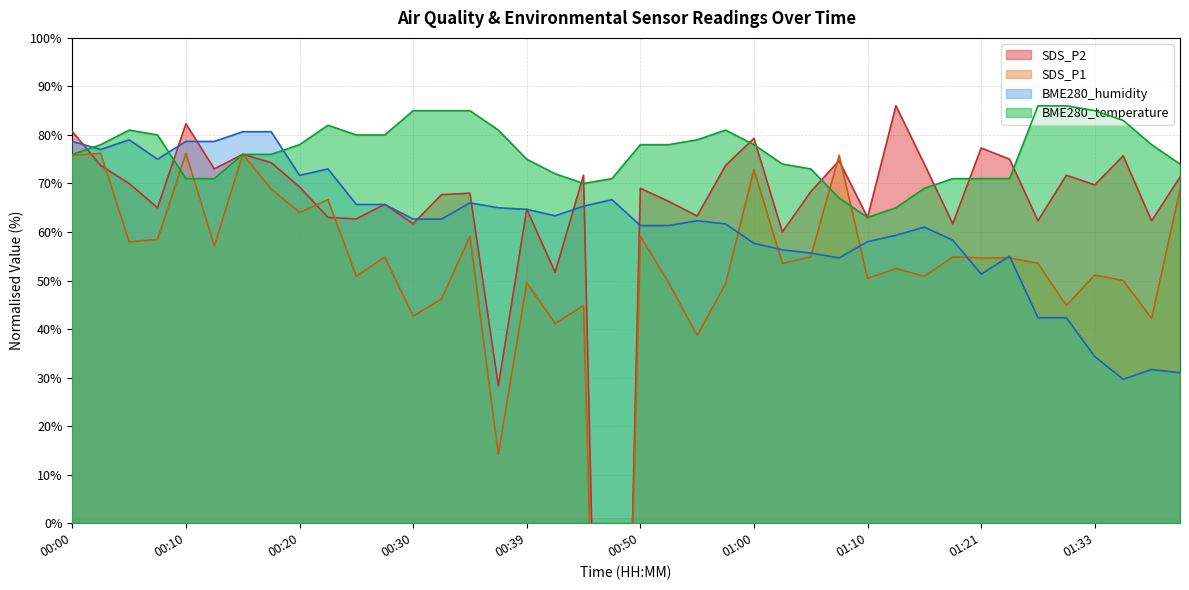

What is the label of the 23rd point from the left?

00:55